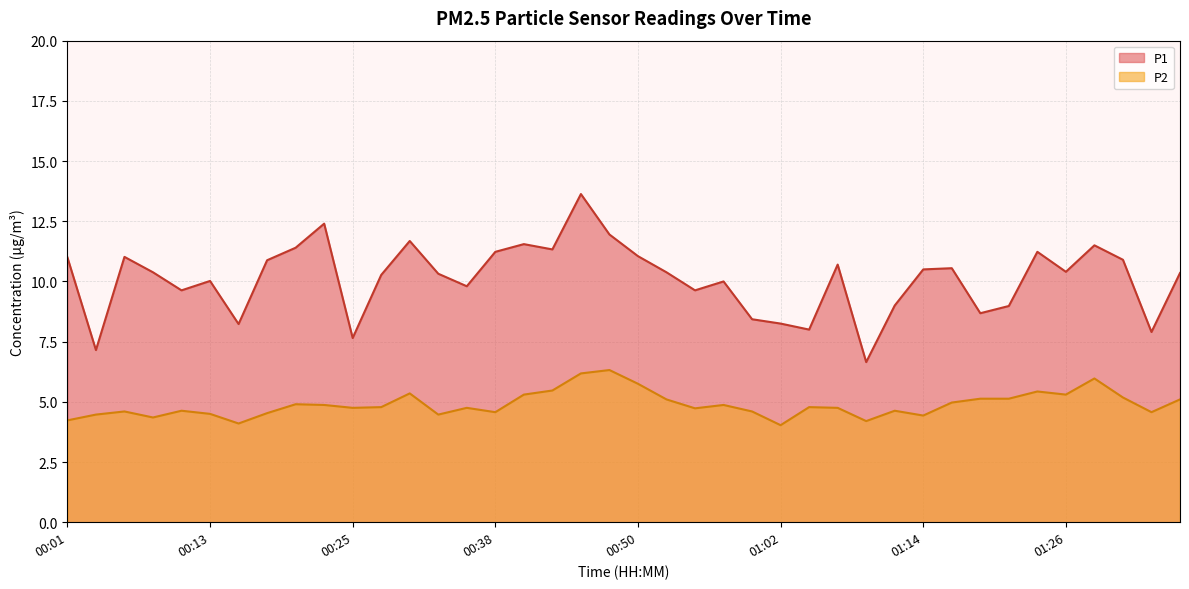

Rank the categories by P2 value from highest to lowest.

00:47, 00:45, 01:29, 00:50, 00:42, 01:24, 00:30, 00:40, 01:26, 01:31, 01:19, 01:22, 00:52, 01:36, 01:17, 00:20, 00:23, 00:57, 00:28, 01:04, 00:25, 00:35, 01:07, 00:55, 00:11, 01:12, 00:06, 01:00, 00:38, 01:34, 00:18, 00:13, 00:03, 00:33, 01:14, 00:08, 00:01, 01:09, 00:16, 01:02